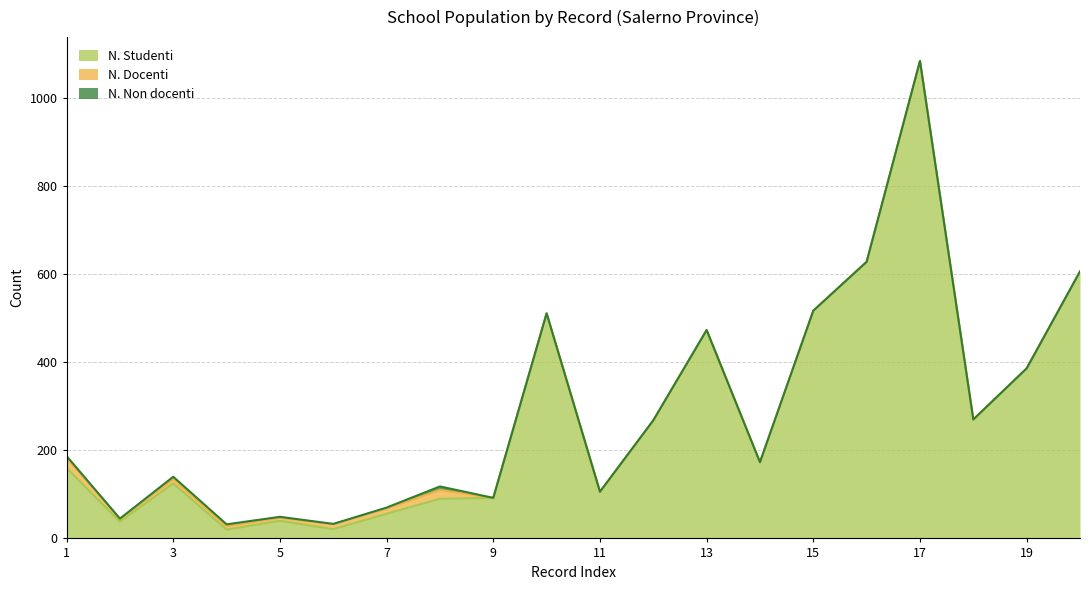

Which category has the highest value in the N. Non docenti series?

8